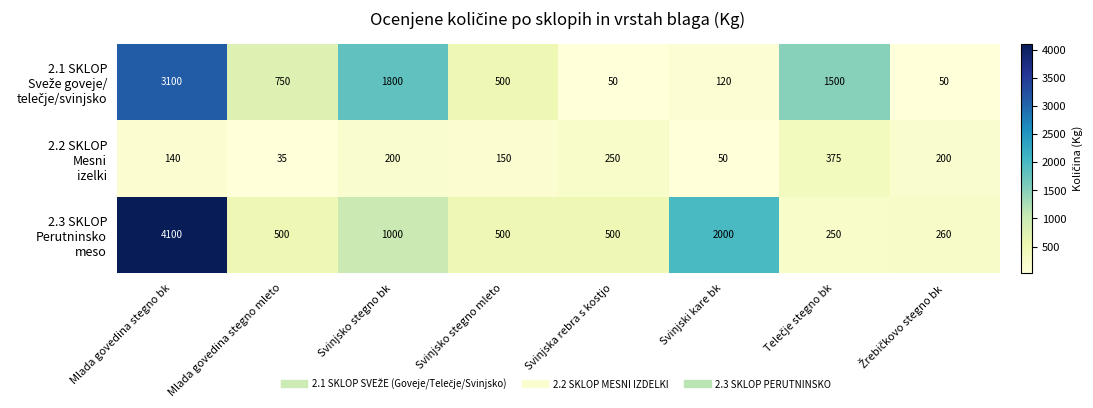

Which label corresponds to the smallest value in the chart?

Mlada govedina stegno mleto